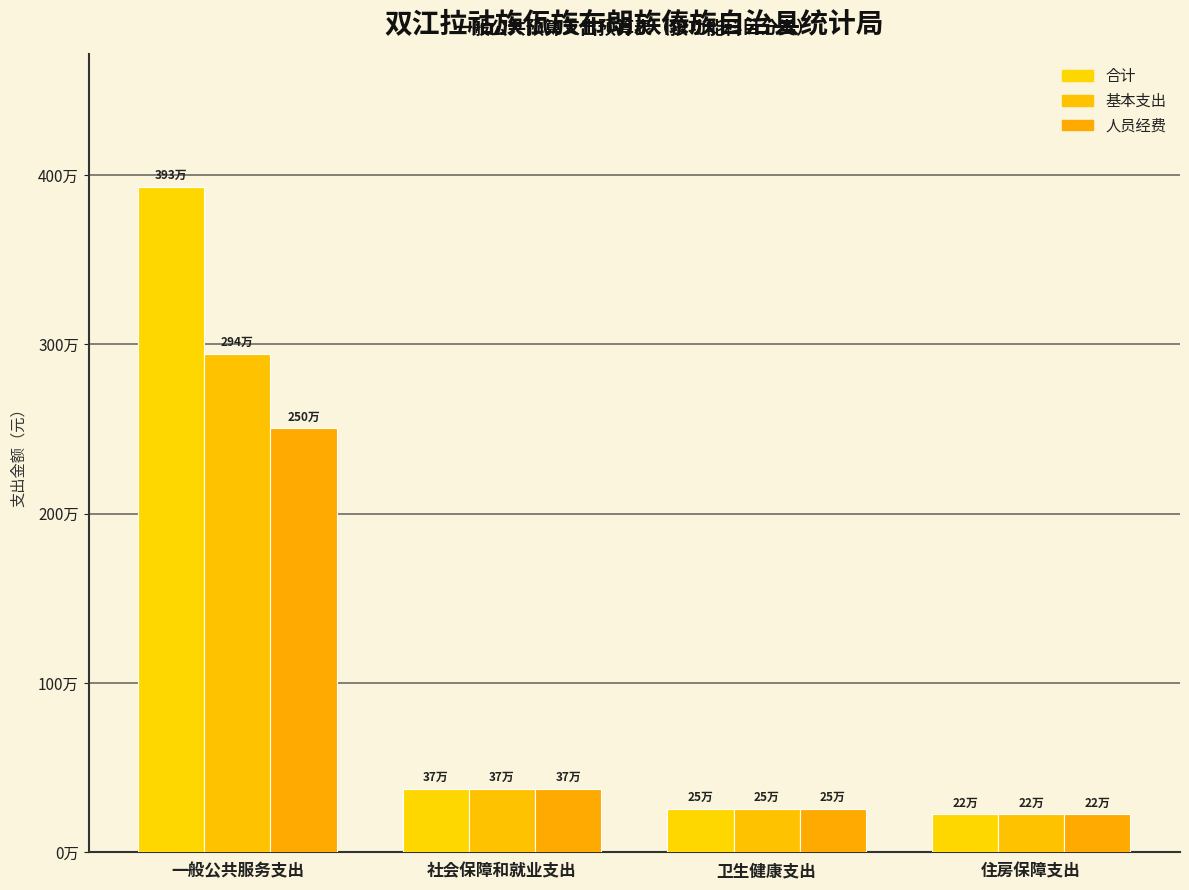

Reading left to right, extract all data points from this chart.

合计: 一般公共服务支出=3927633.8	社会保障和就业支出=372160.3	卫生健康支出=254521.7	住房保障支出=223168.6
基本支出: 一般公共服务支出=2941233.8	社会保障和就业支出=372160.3	卫生健康支出=254521.7	住房保障支出=223168.6
人员经费: 一般公共服务支出=2502757.5	社会保障和就业支出=370960.3	卫生健康支出=254521.7	住房保障支出=223168.6